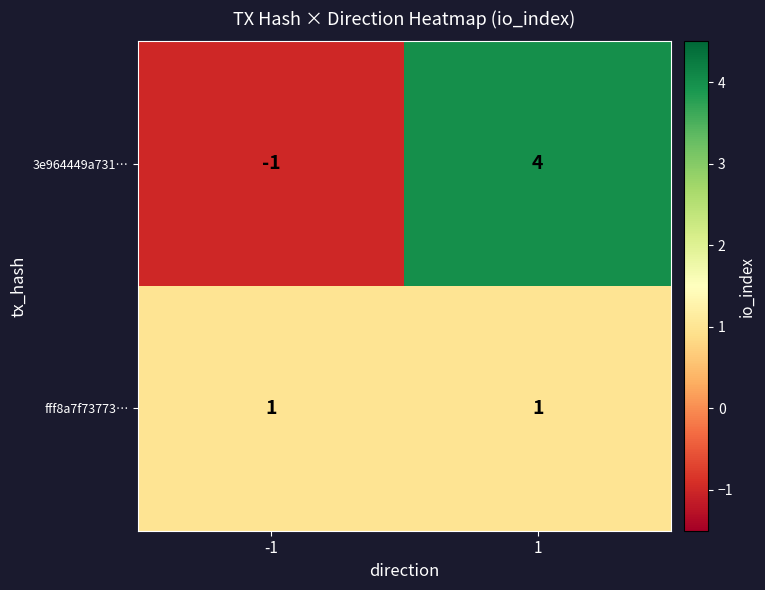

What is the spread (max minus min) of values at -1?

2